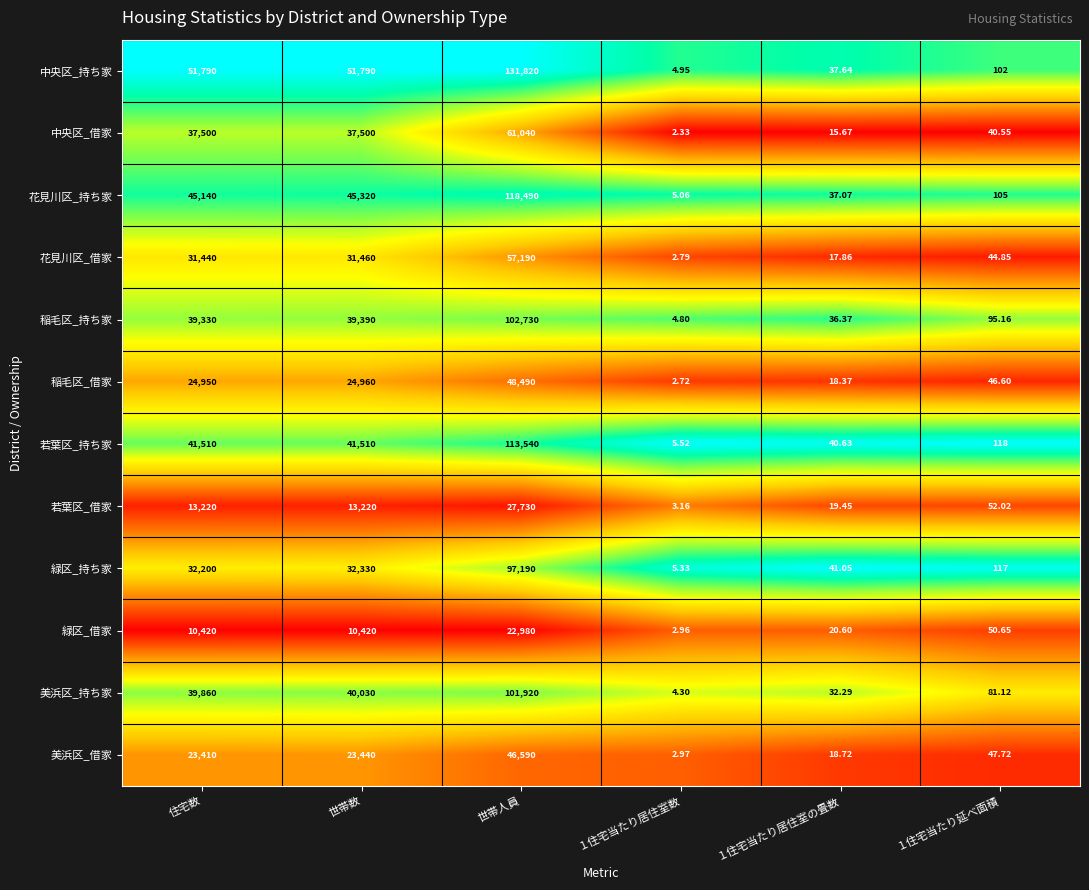

Which category has the highest value in the 稲毛区_借家 series?

世帯人員